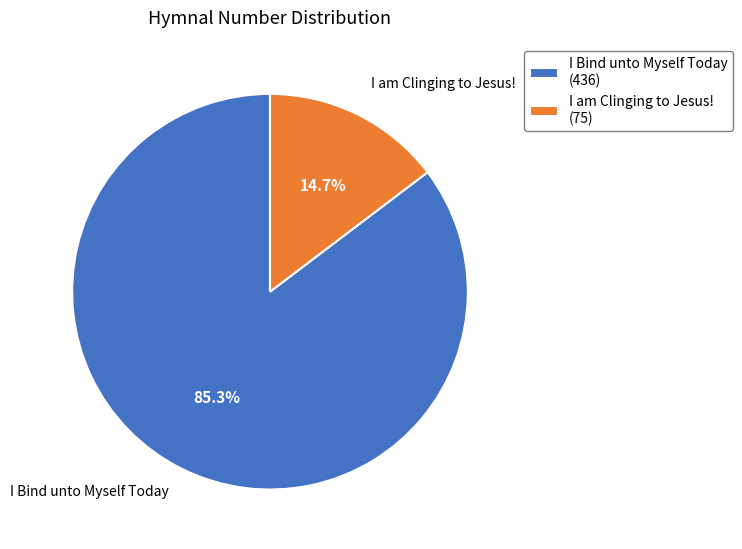

True or false: I Bind unto Myself Today accounts for 91% of the total.

False